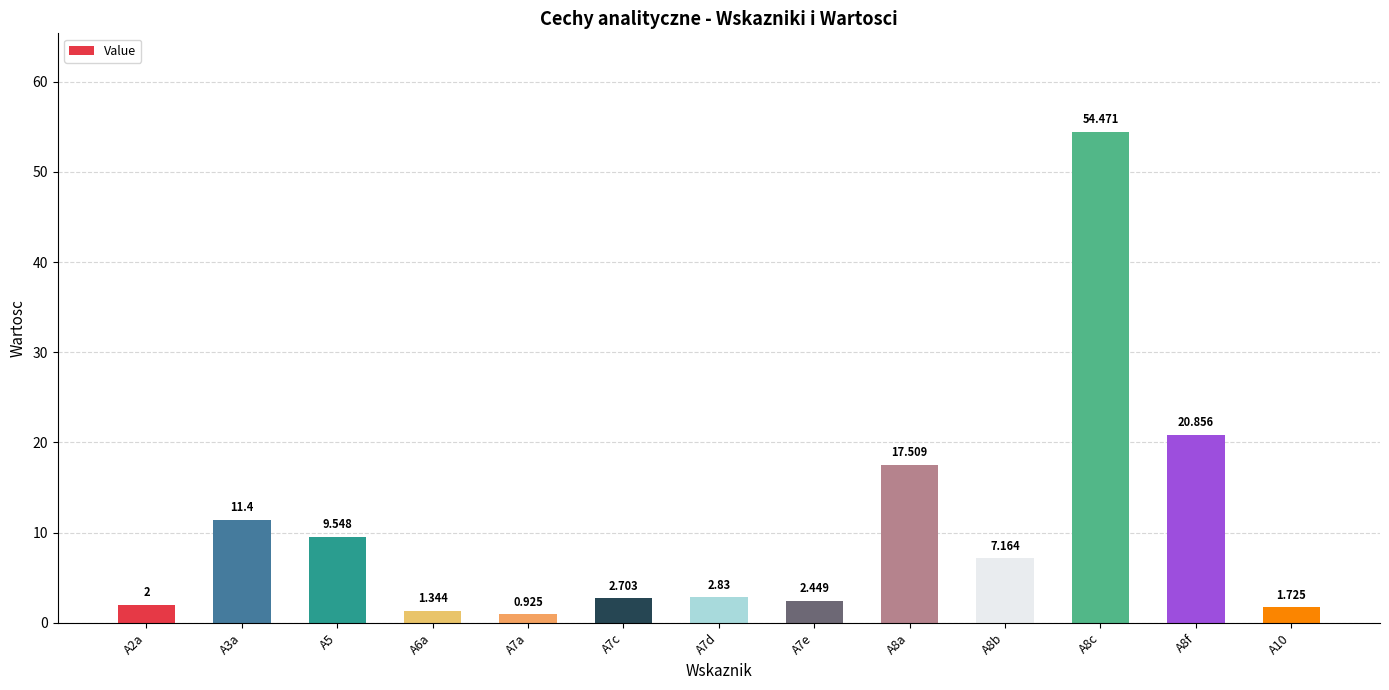

Rank the categories by value from highest to lowest.

A8c, A8f, A8a, A3a, A5, A8b, A7d, A7c, A7e, A2a, A10, A6a, A7a